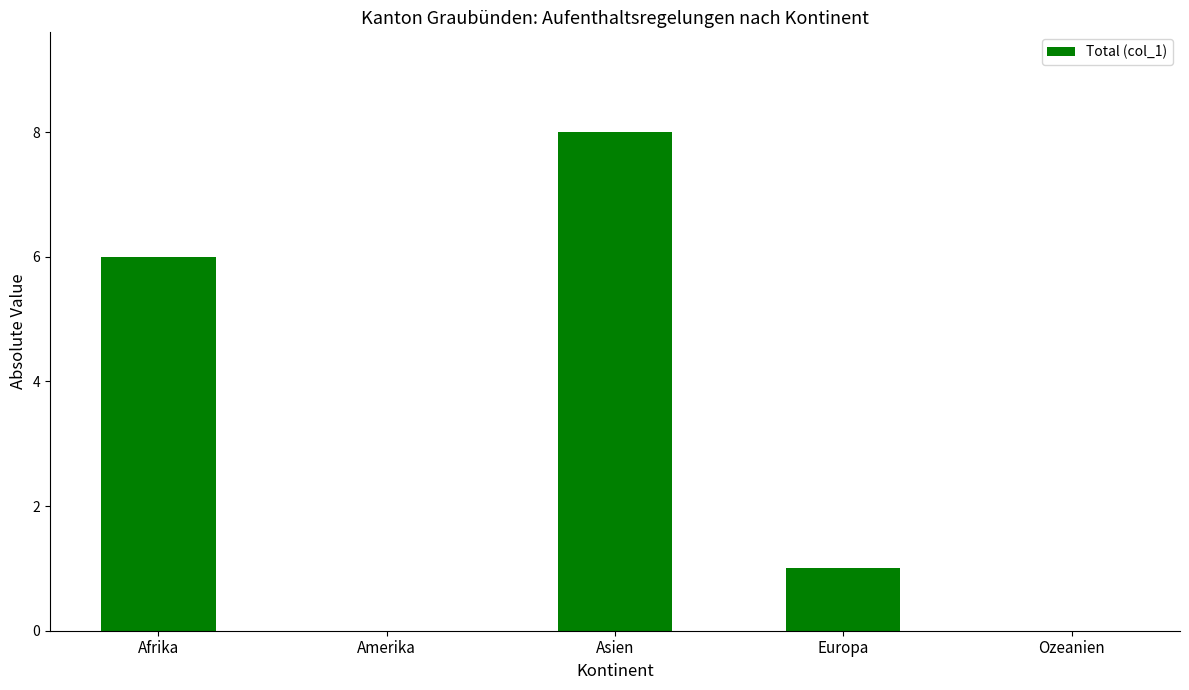

What value does the data have at Europa?

1